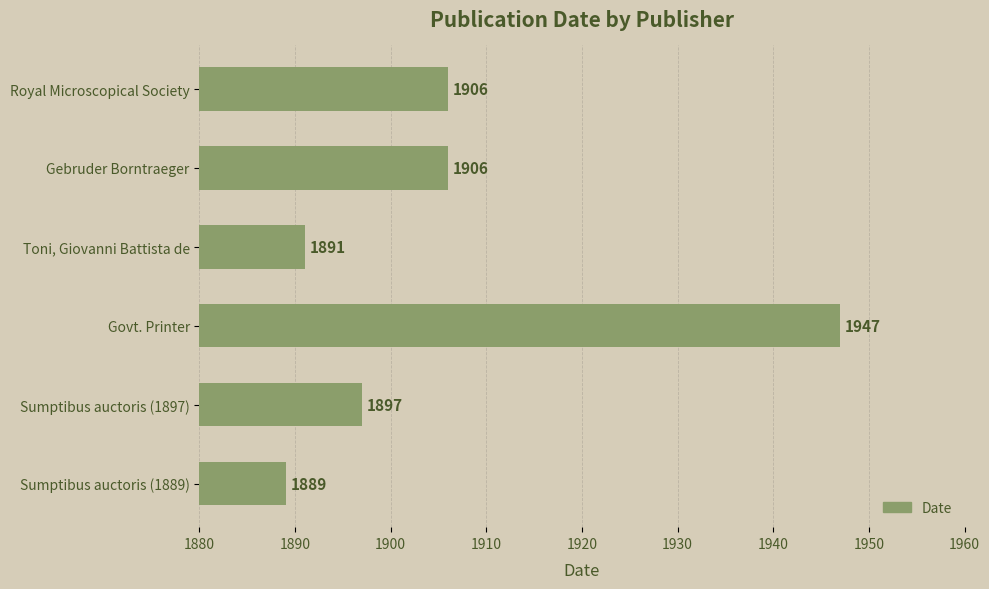

The value at Gebruder Borntraeger is 2898. True or false?

False